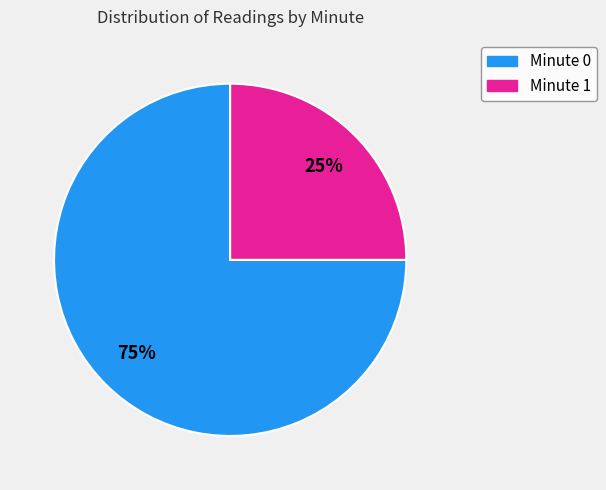

How many slices are in this pie chart?

2